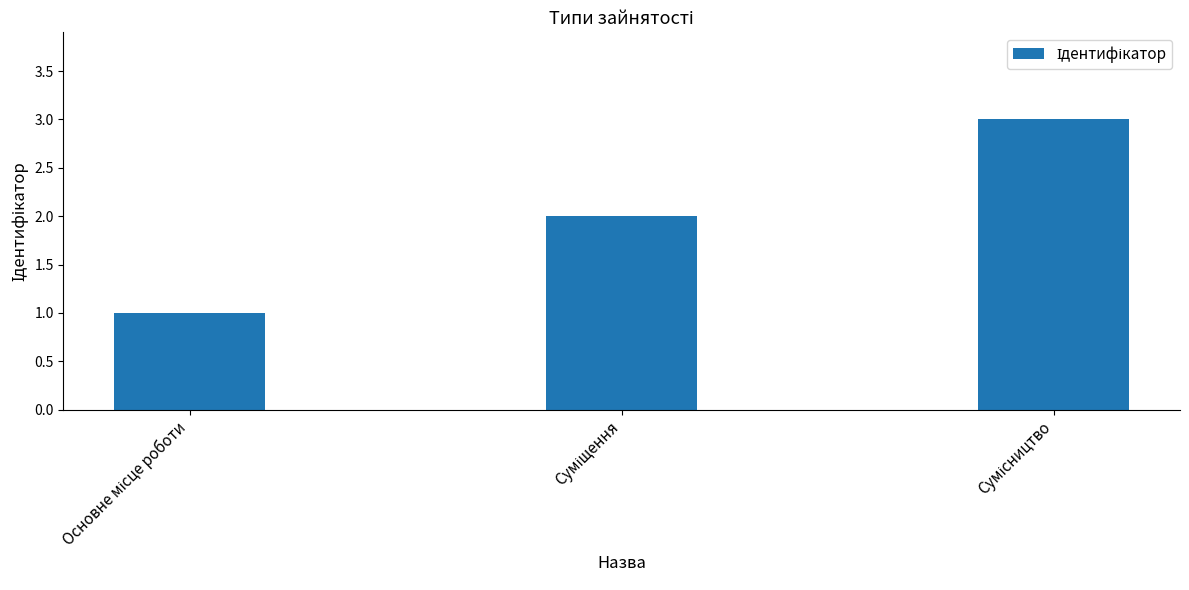

What is the sum of all values?

6